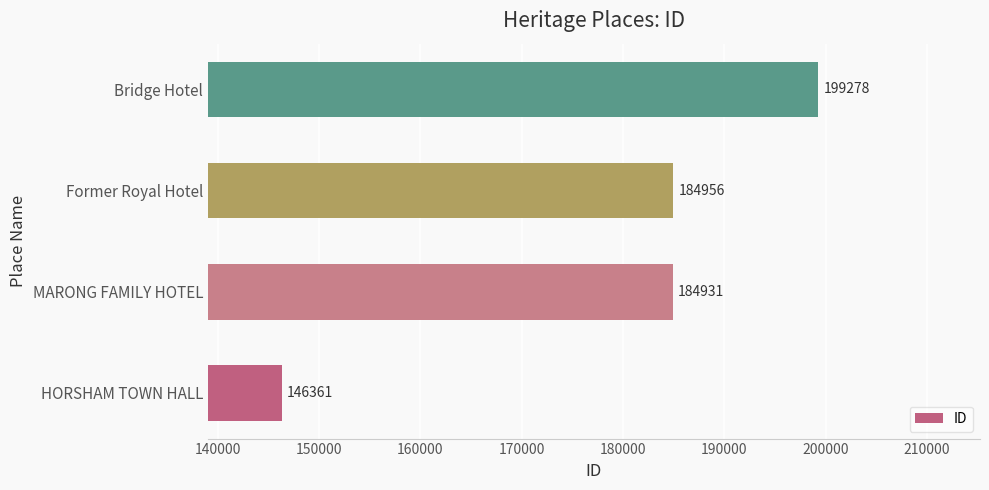

Where is the data nearest to the value 172819?

MARONG FAMILY HOTEL